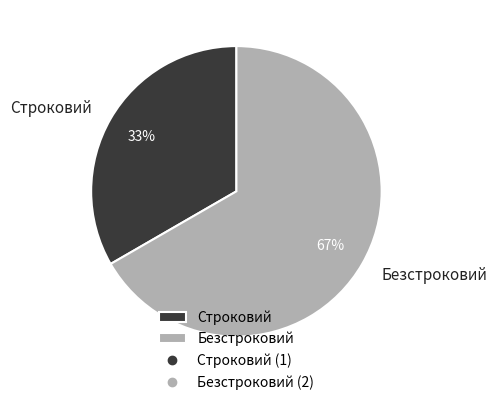

What is the ratio of the value at Безстроковий to the value at Строковий?

2.0